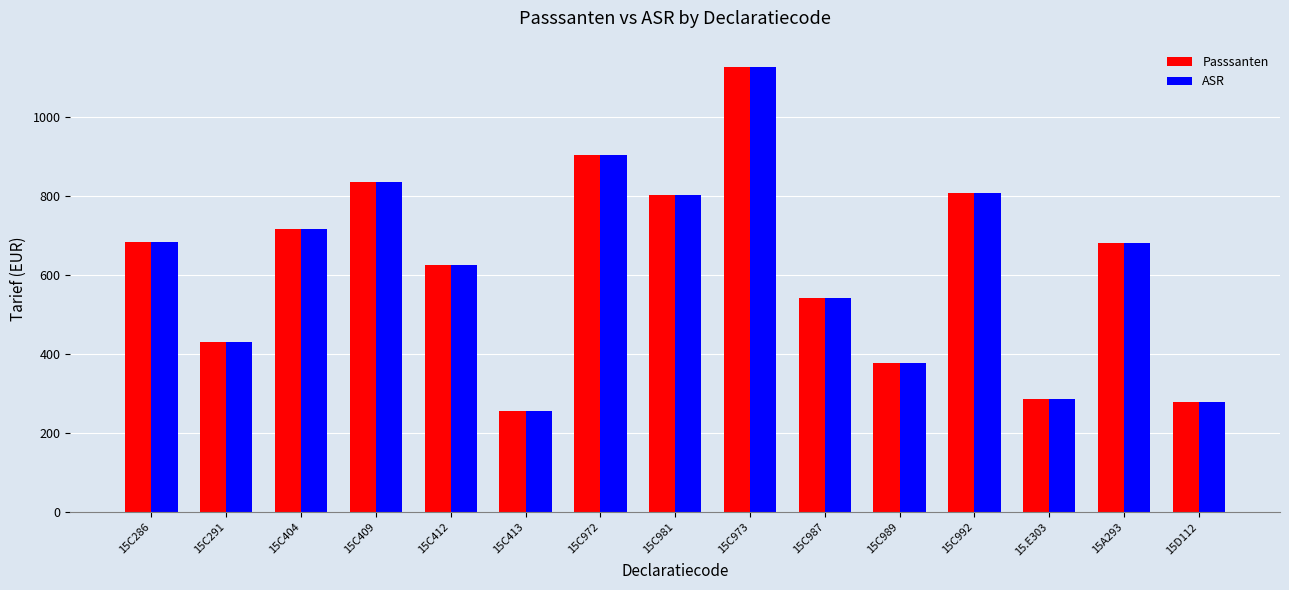

What are all the series names shown in the legend?

Passsanten, ASR